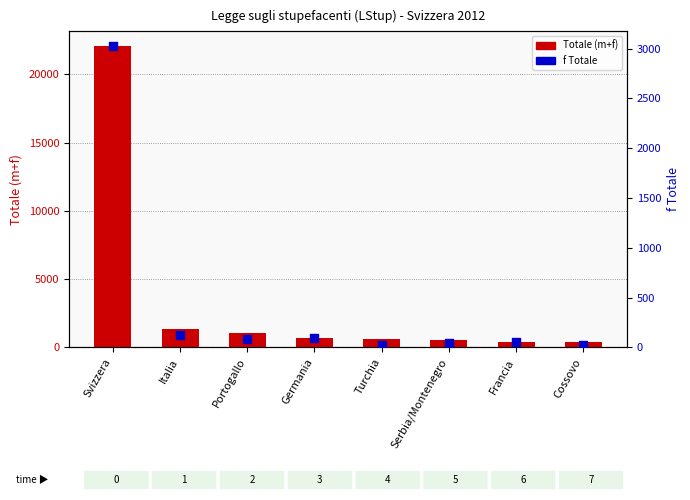

What are all the series names shown in the legend?

Totale (m+f), f Totale